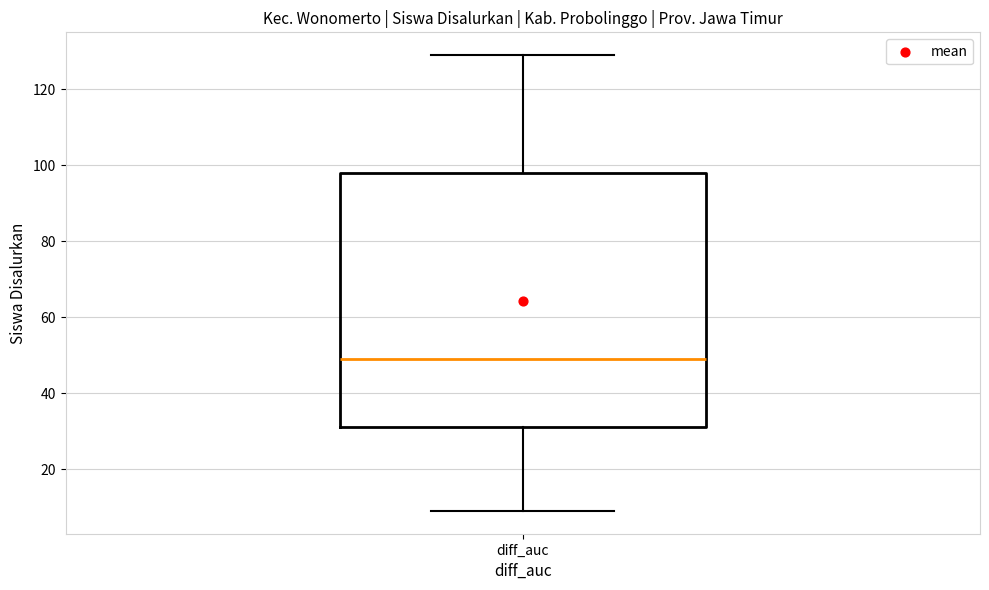

Transcribe this box plot: give where the median line is, the range the box spans, and where the two whiskers end, as read against the y-axis. The values are not printed on the chart, so give them approximately, as read against the axis.

median 50, box 32 to 98, whiskers 10 to 130